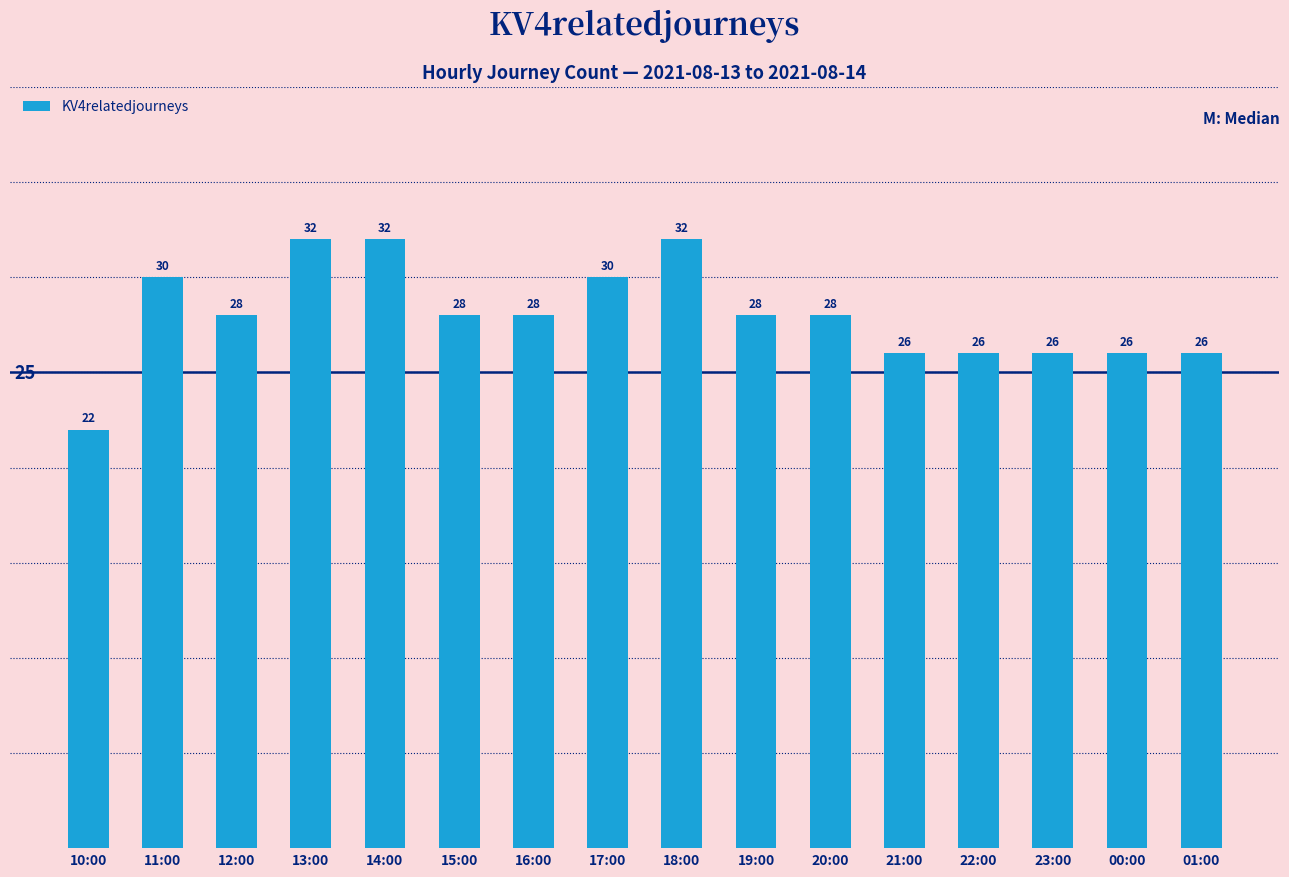

What is the smallest value displayed?

22